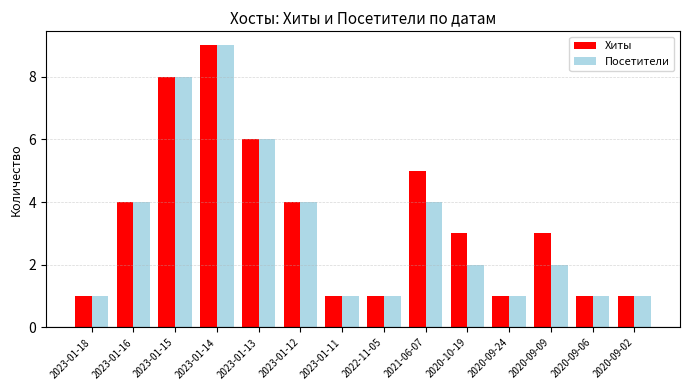

Where is Хиты nearest to the value 5?

2021-06-07